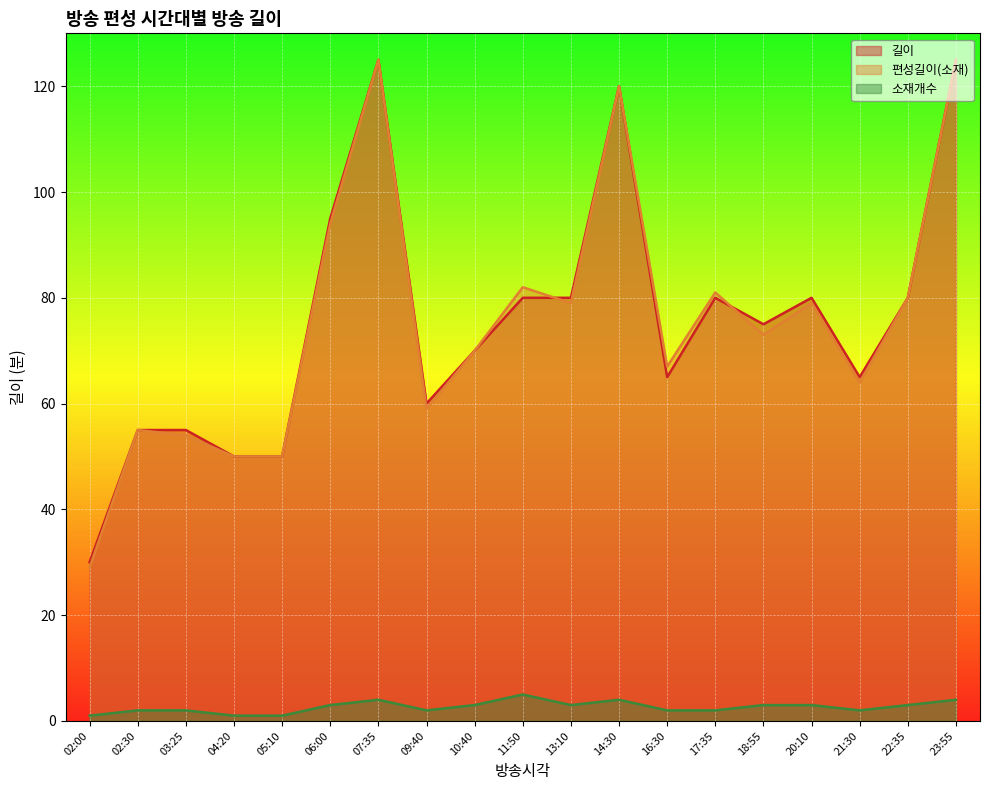

Which series has the largest range (max minus min)?

편성길이(소재)